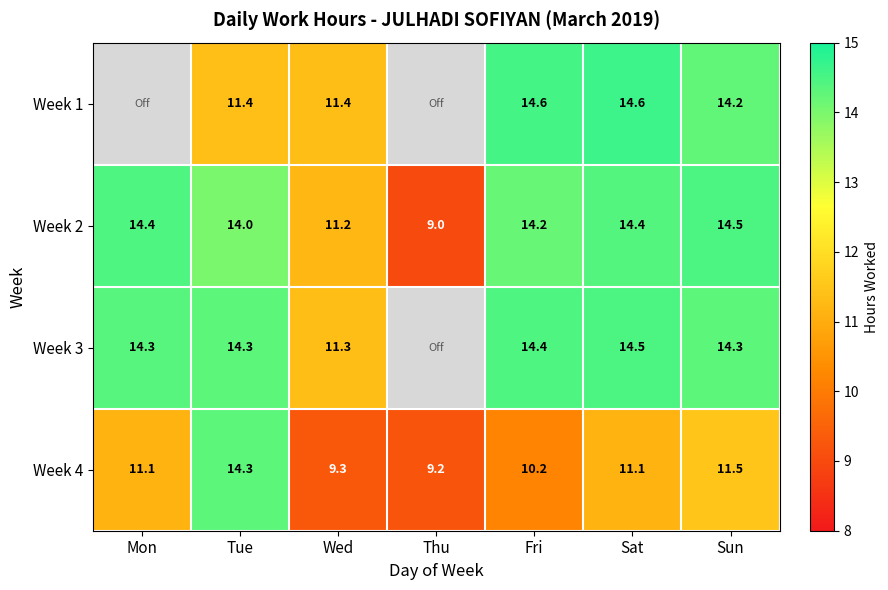

Is the value of Week 1 at Wed greater than the value of Week 2 at Fri?

No